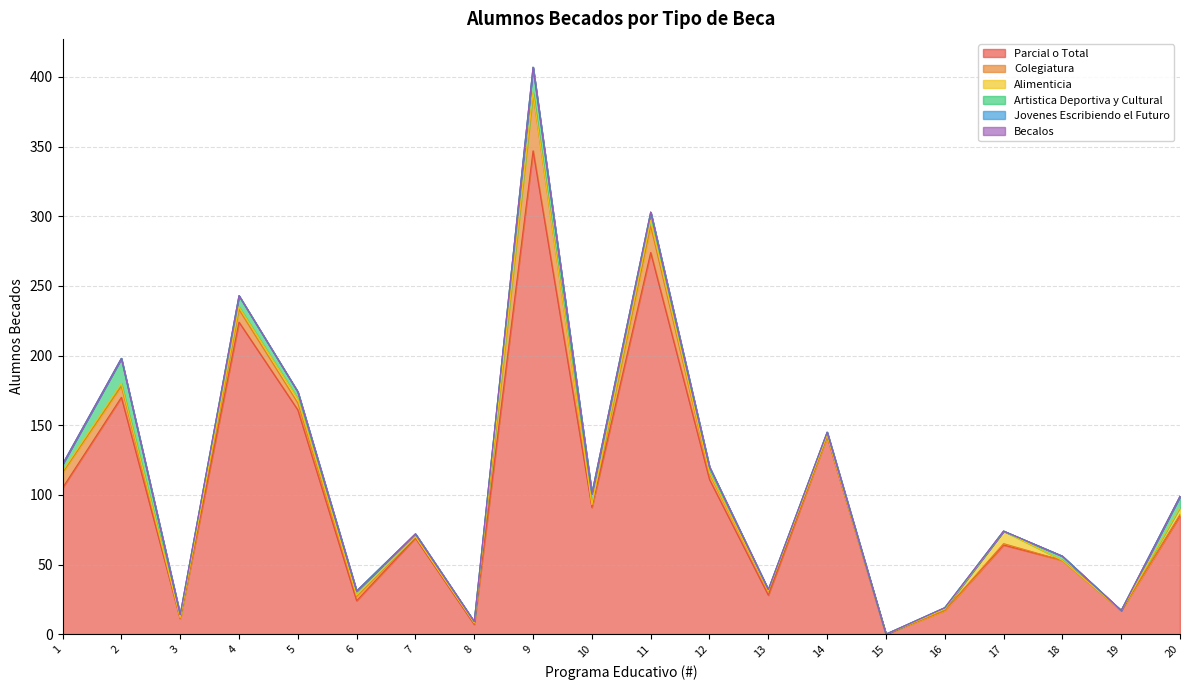

Rank the series by their maximum value, from highest to lowest.

Parcial o Total, Colegiatura, Artistica Deportiva y Cultural, Alimenticia, Jovenes Escribiendo el Futuro, Becalos